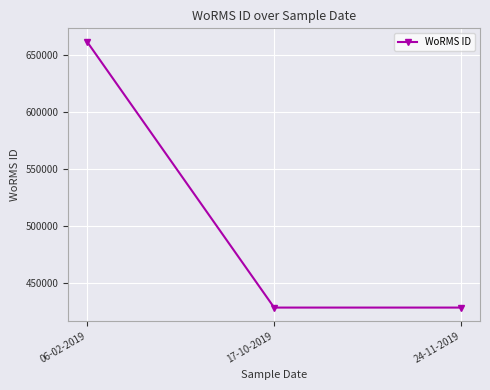

What is the difference between the maximum and minimum values?

233037